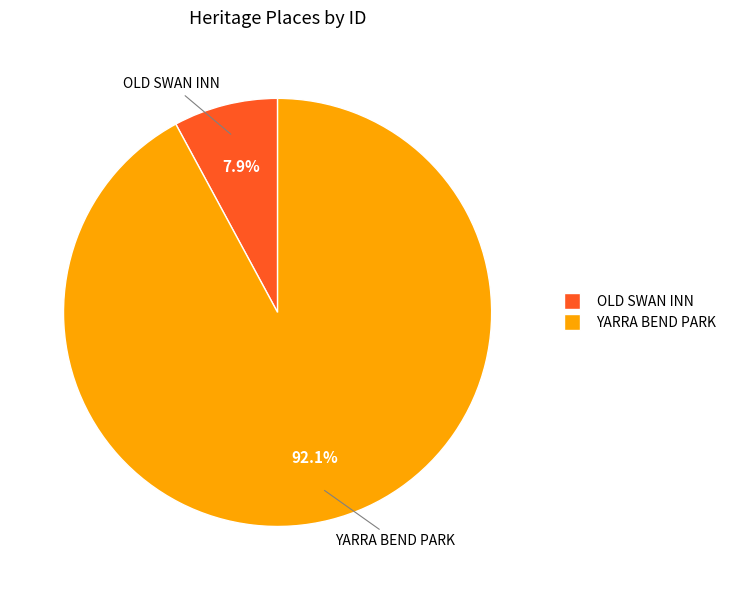

What percentage is NOT represented by OLD SWAN INN?

92.1%